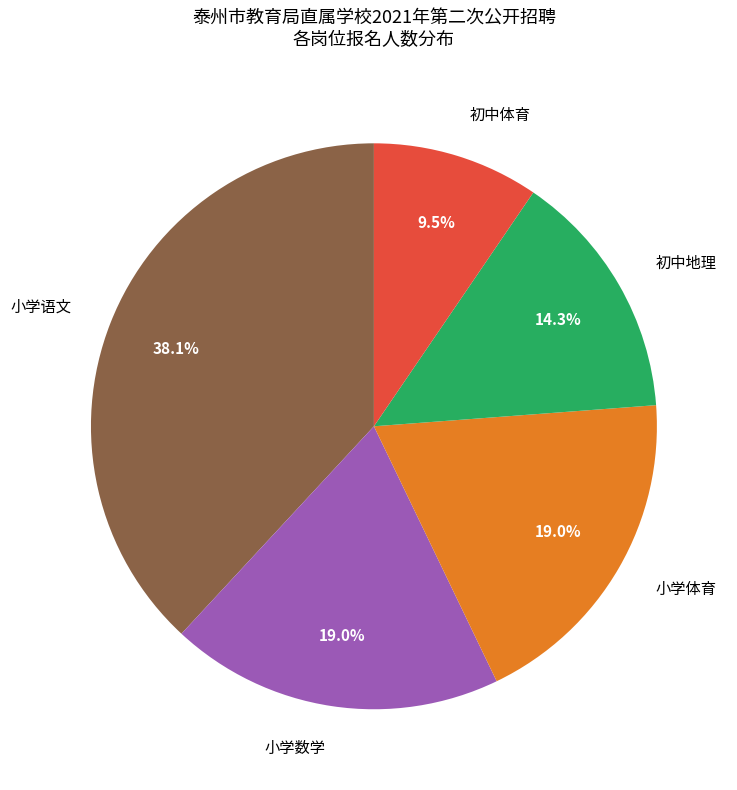

Approximately how many times larger is the value at 初中地理 compared to 初中体育?

1.5